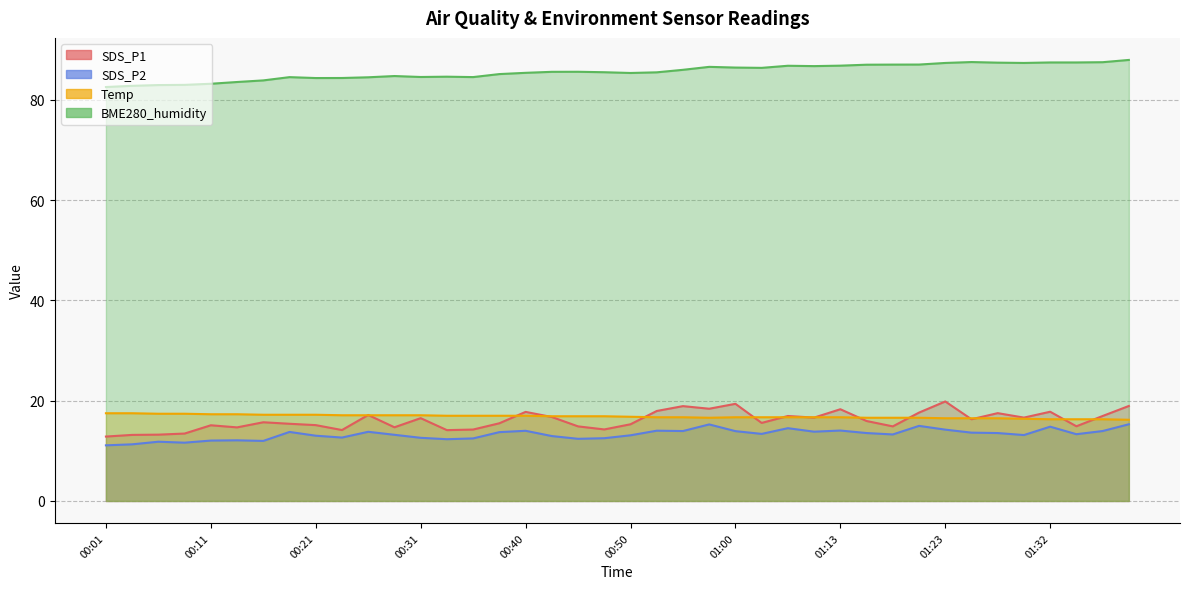

How many lines are shown in the chart?

4